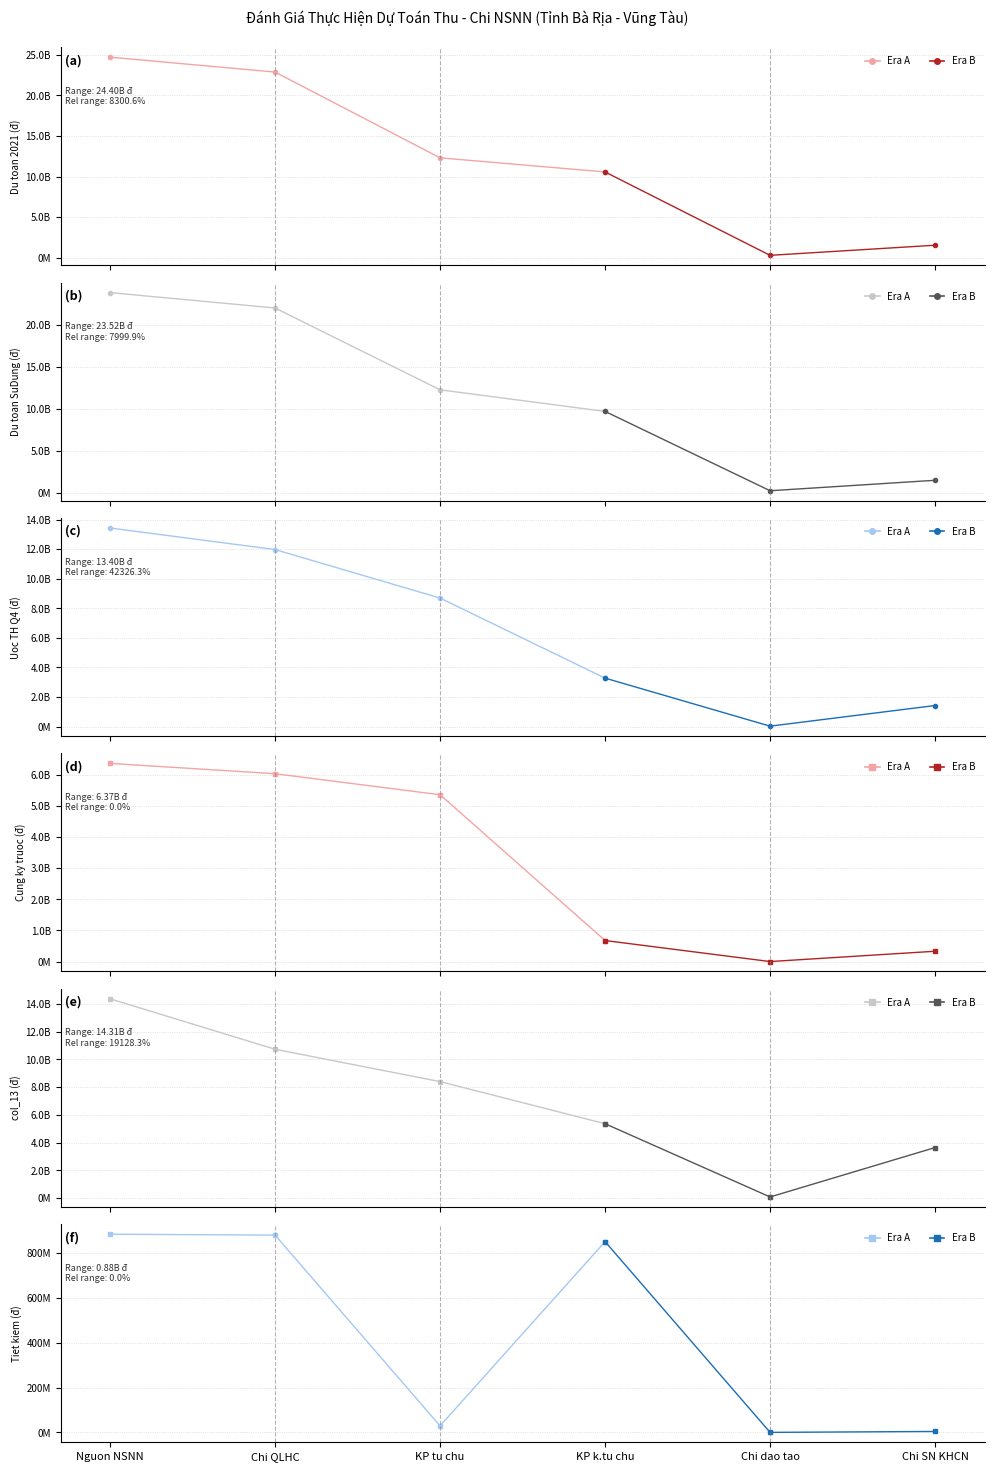

Does the chart have visible grid lines?

Yes